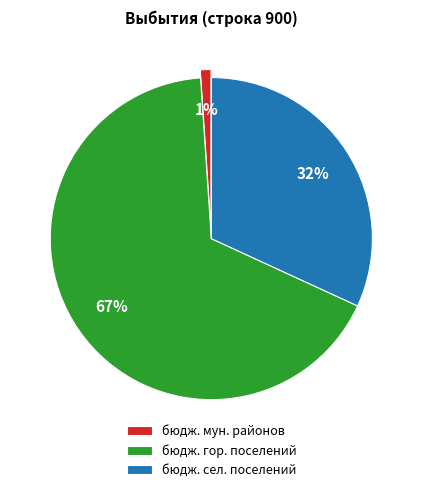

Which has a higher value, бюдж. гор. поселений or бюдж. сел. поселений?

бюдж. гор. поселений